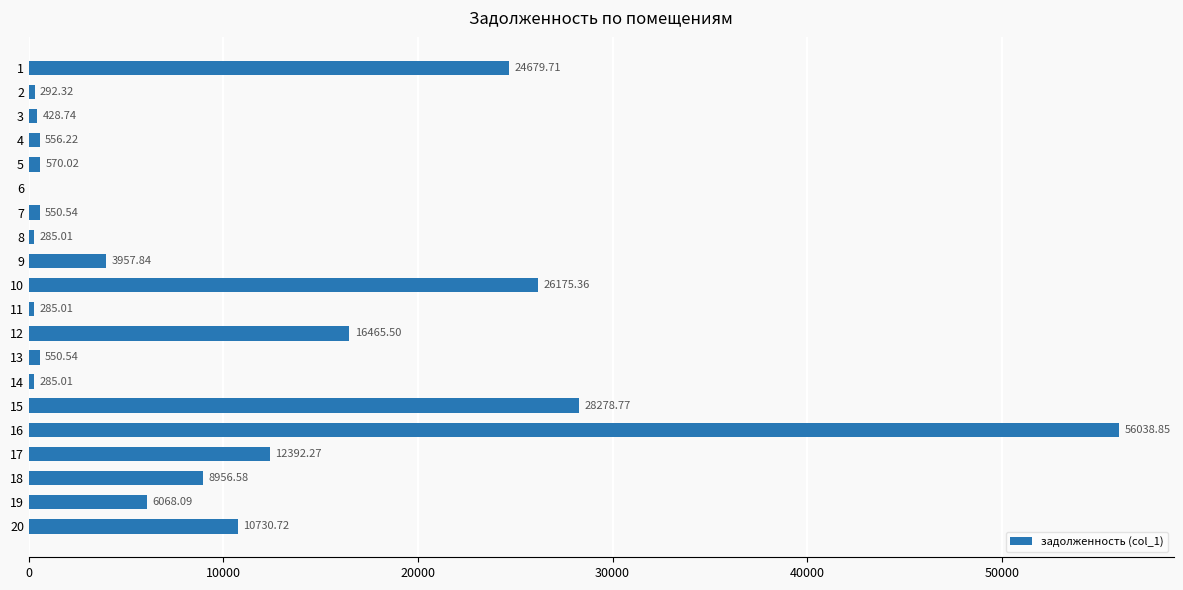

What is the sum of the values at 2 and 11?

577.3